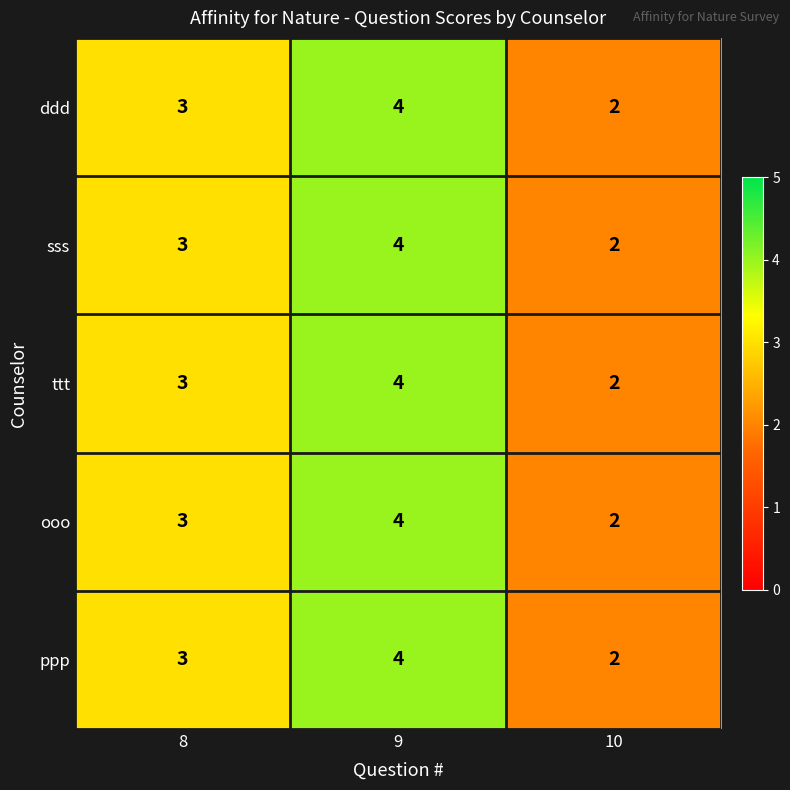

What is the smallest value displayed?

2